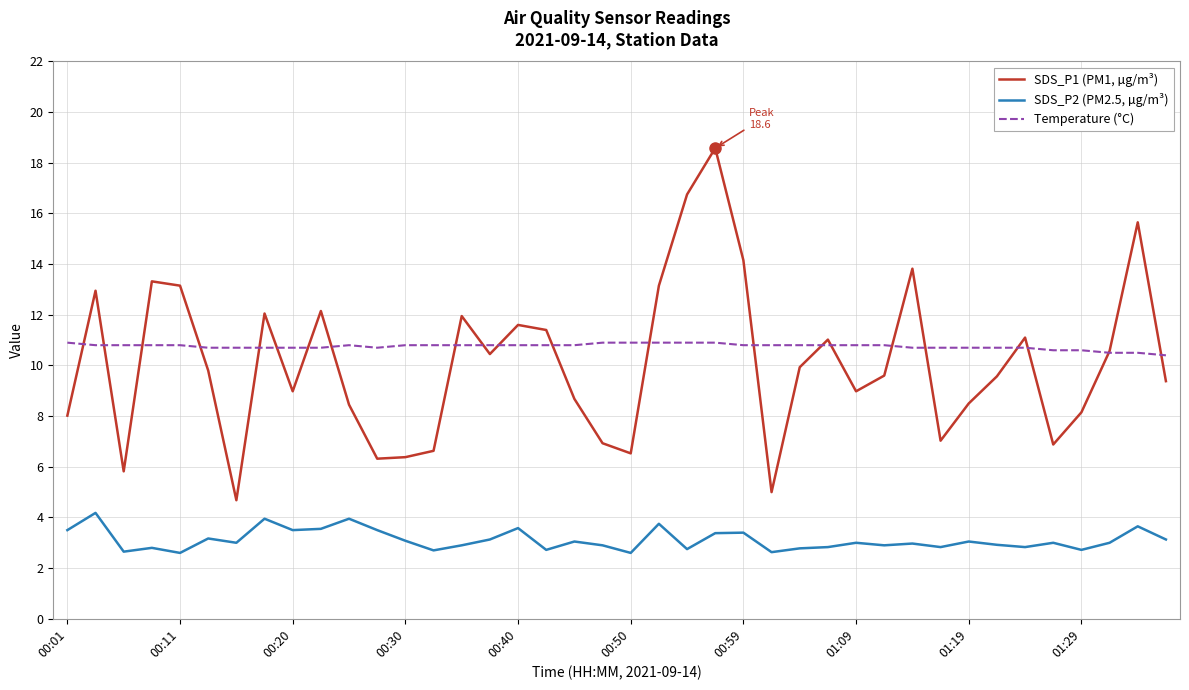

What is the lowest value of the Temperature (°C) series?

10.4